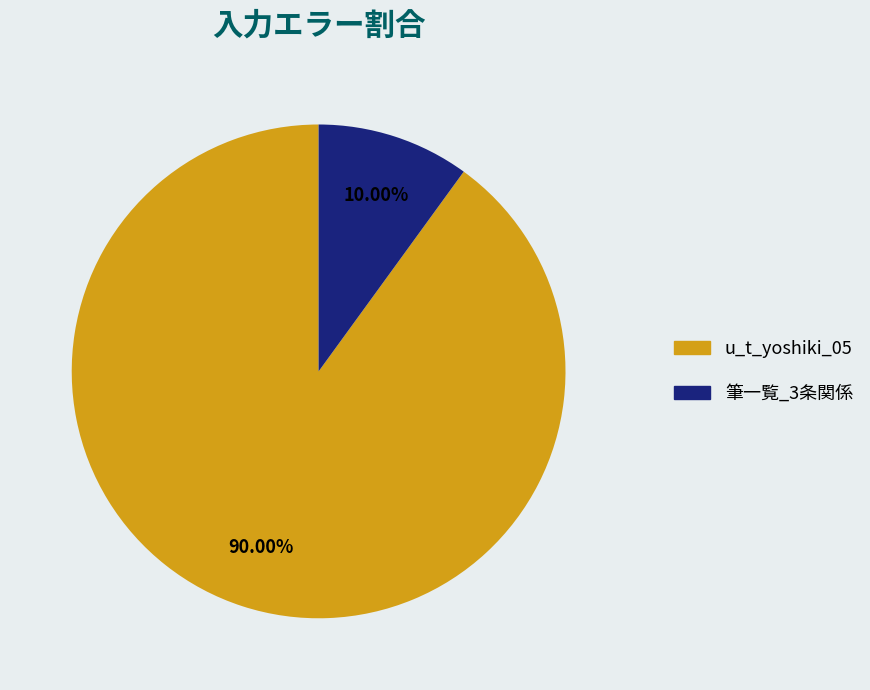

To the nearest percent, what is the combined percentage of u_t_yoshiki_05 and 筆一覧_3条関係?

100%